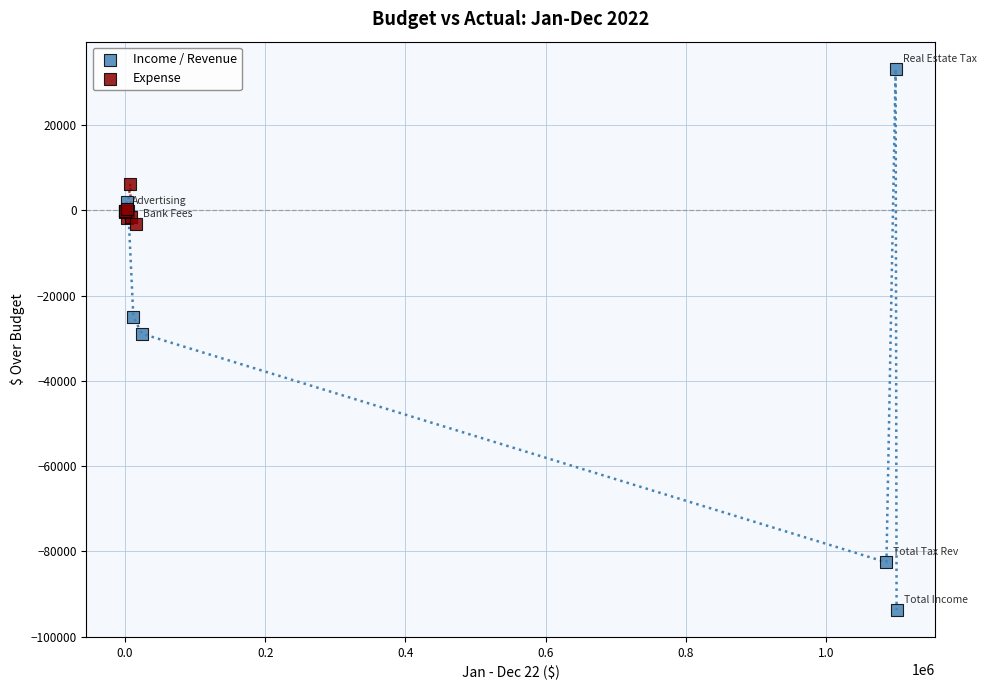

Which series has the widest spread of Y values?

Income / Revenue